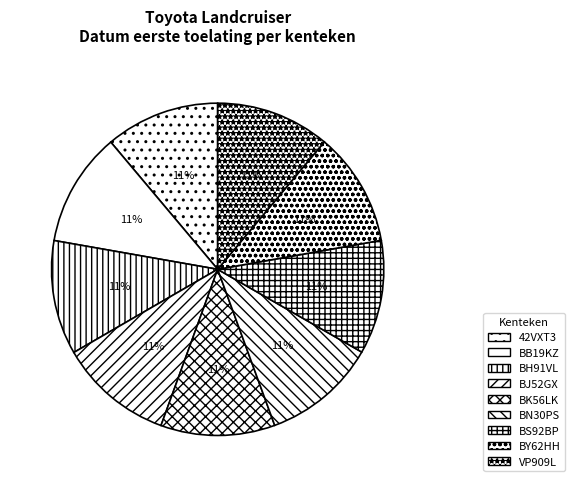

To the nearest percent, what is the combined percentage of BY62HH and BH91VL?

22%